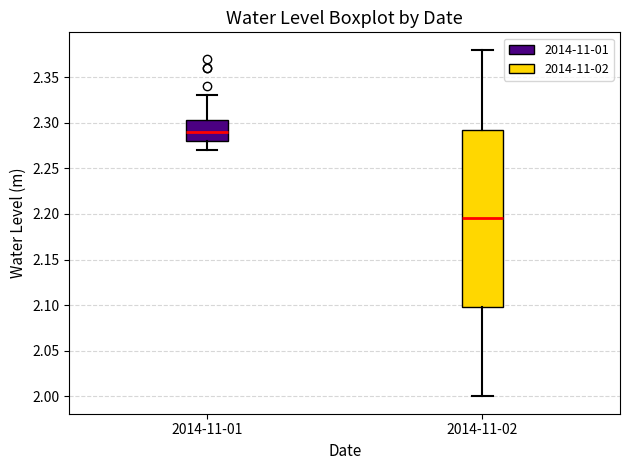

Which box has the highest median line?

2014-11-01